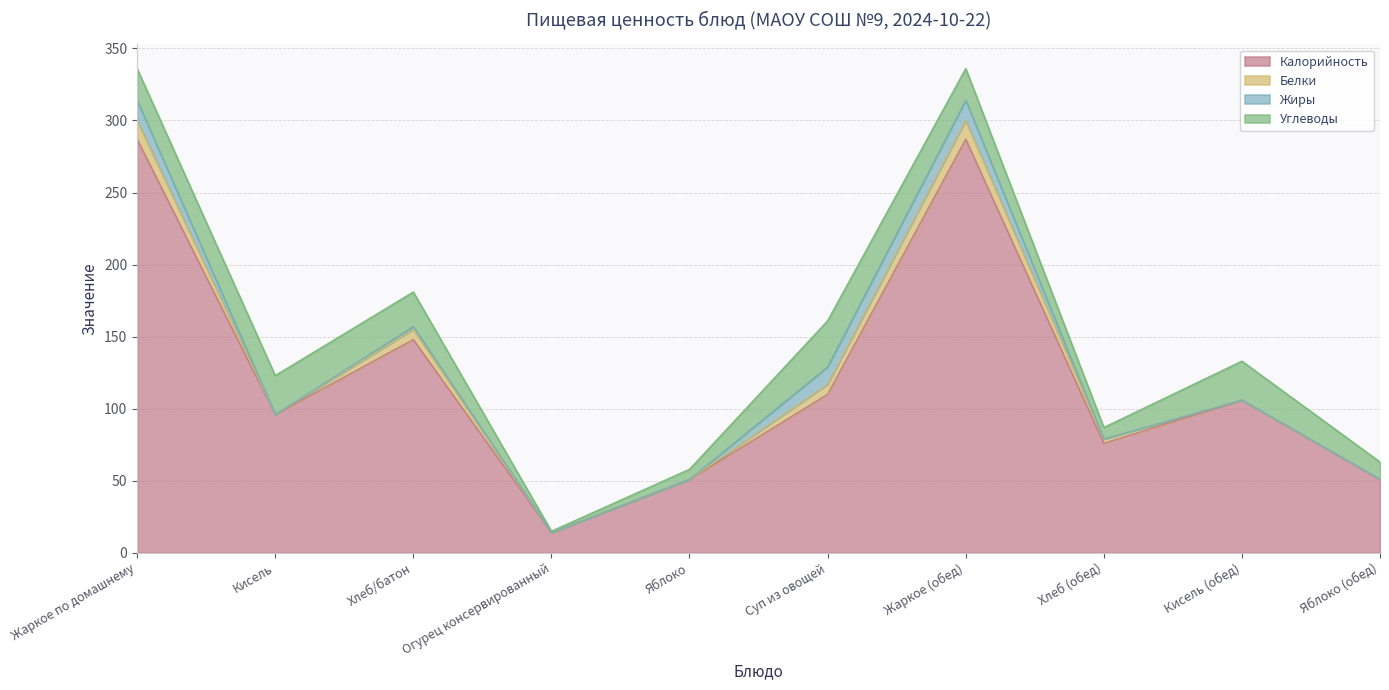

True or false: Углеводы and Белки intersect in this chart.

False